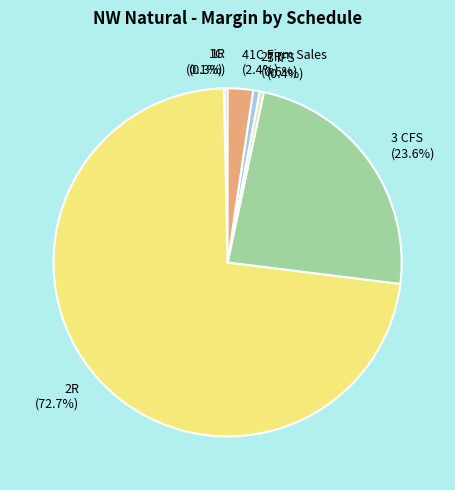

Does 2R (72.7%) represent more than half of the total?

Yes